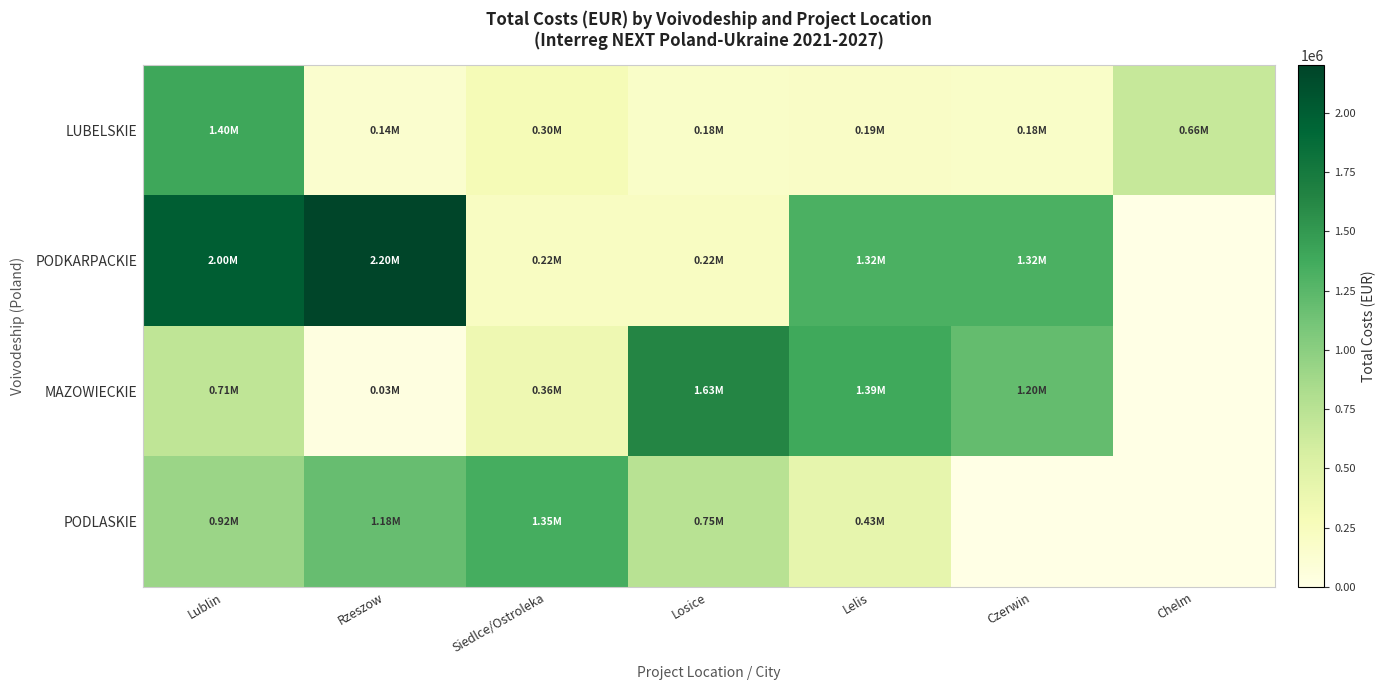

Reading right to left, transcribe all the data shown in this chart.

LUBELSKIE: Chelm=662190.8	Czerwin=182721.0	Lelis=192595.5	Losice=182721.0	Siedlce/Ostroleka=295927.2	Rzeszow=144045.0	Lublin=1398893.8
PODKARPACKIE: Chelm=0.0	Czerwin=1320875.4	Lelis=1320000.0	Losice=220000.0	Siedlce/Ostroleka=220000.0	Rzeszow=2199795.1	Lublin=2000190.8
MAZOWIECKIE: Chelm=0.0	Czerwin=1196864.4	Lelis=1388745.8	Losice=1633797.4	Siedlce/Ostroleka=356624.3	Rzeszow=31090.5	Lublin=708100.9
PODLASKIE: Chelm=0.0	Czerwin=0.0	Lelis=428558.9	Losice=754208.9	Siedlce/Ostroleka=1353321.2	Rzeszow=1182781.6	Lublin=917054.6